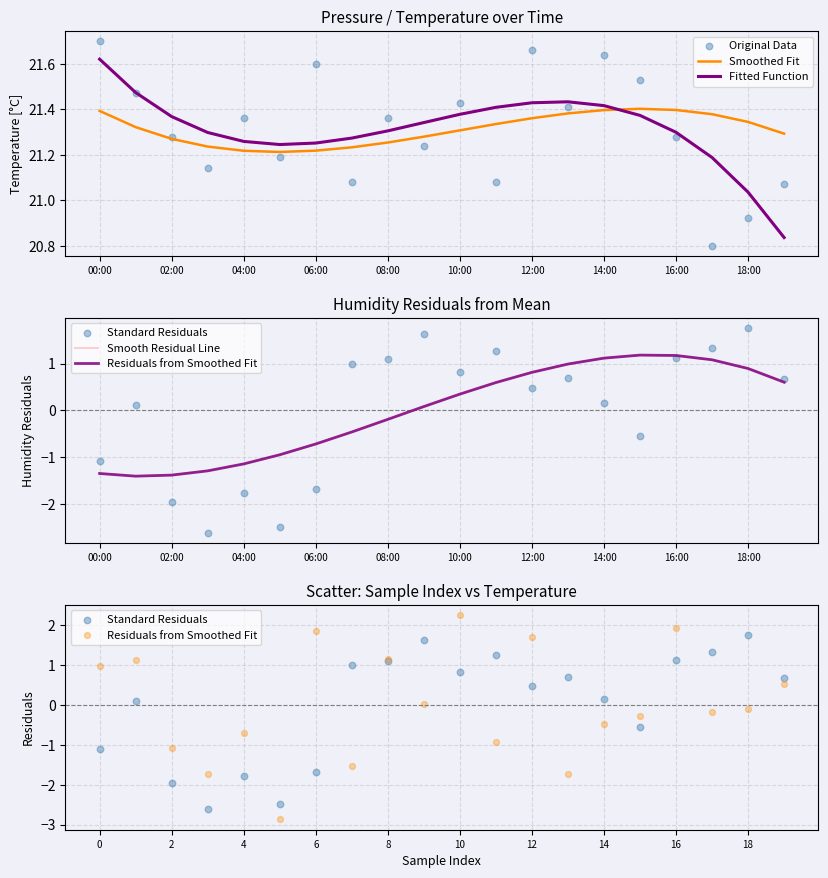

Which series has the widest spread of Y values?

Residuals from Smoothed Fit